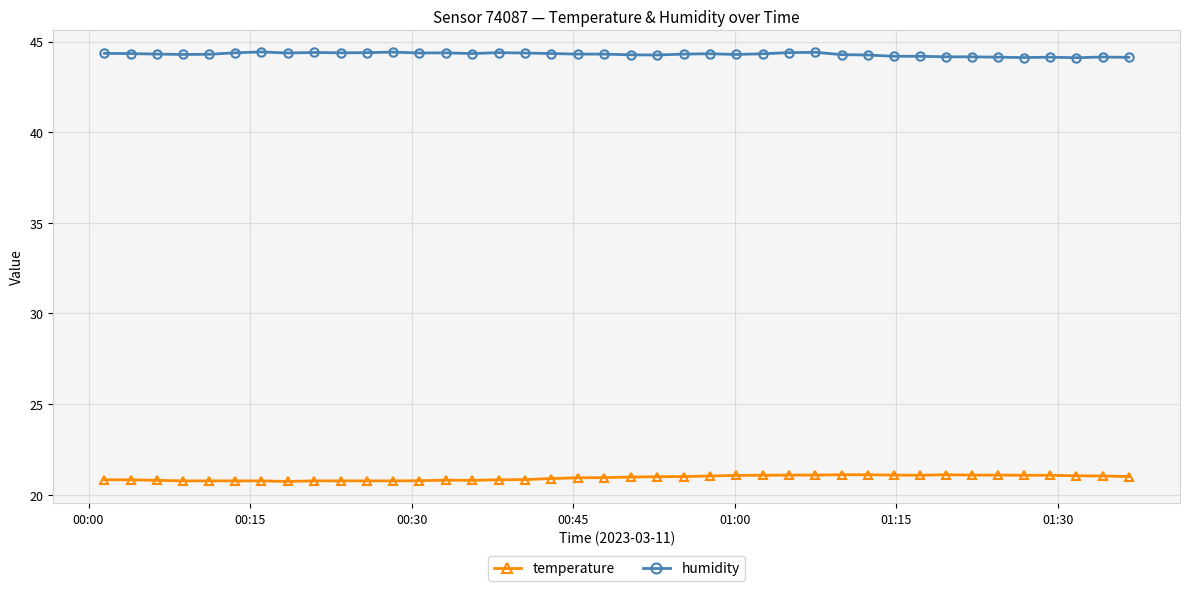

True or false: humidity has more than 2 interior local peaks.

True